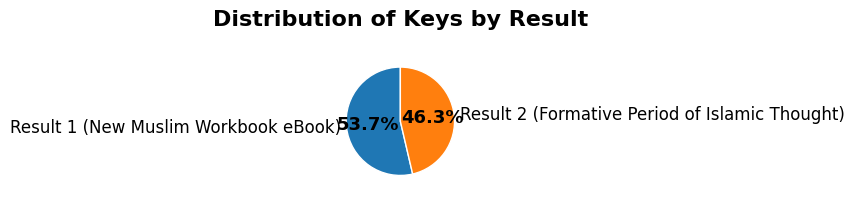

To the nearest percent, what is the average slice percentage?

50%